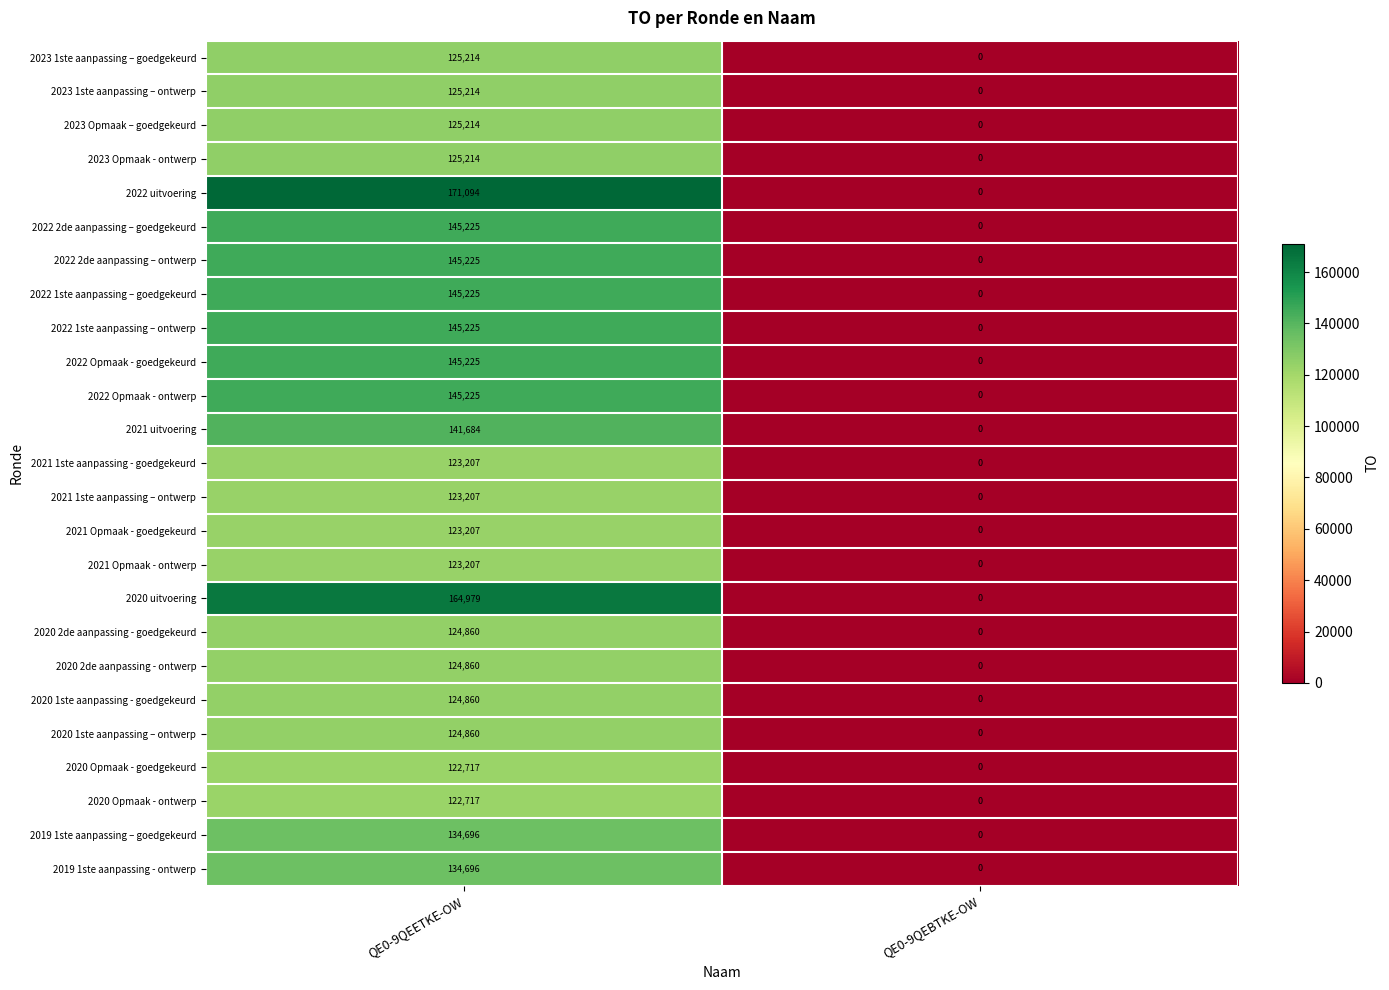

At which label is 2022 1ste aanpassing – ontwerp closest to 72612?

QE0-9QEBTKE-OW